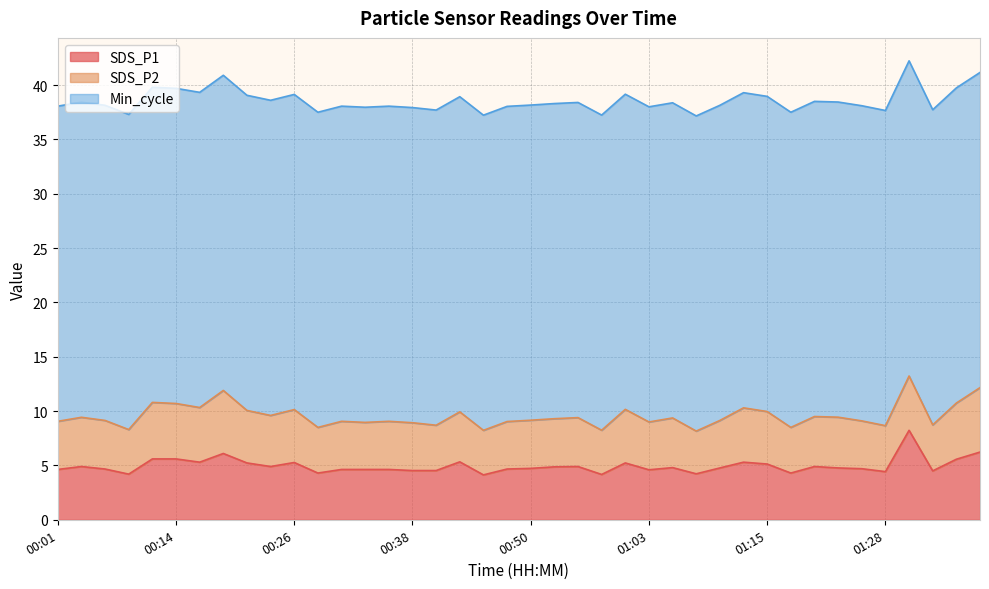

The value of SDS_P2 at 00:11 is 2.1. True or false?

False